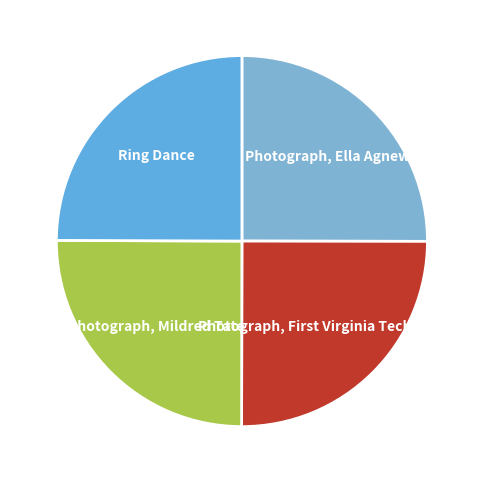

Is Photograph, Ella Agnew the majority of the pie?

No